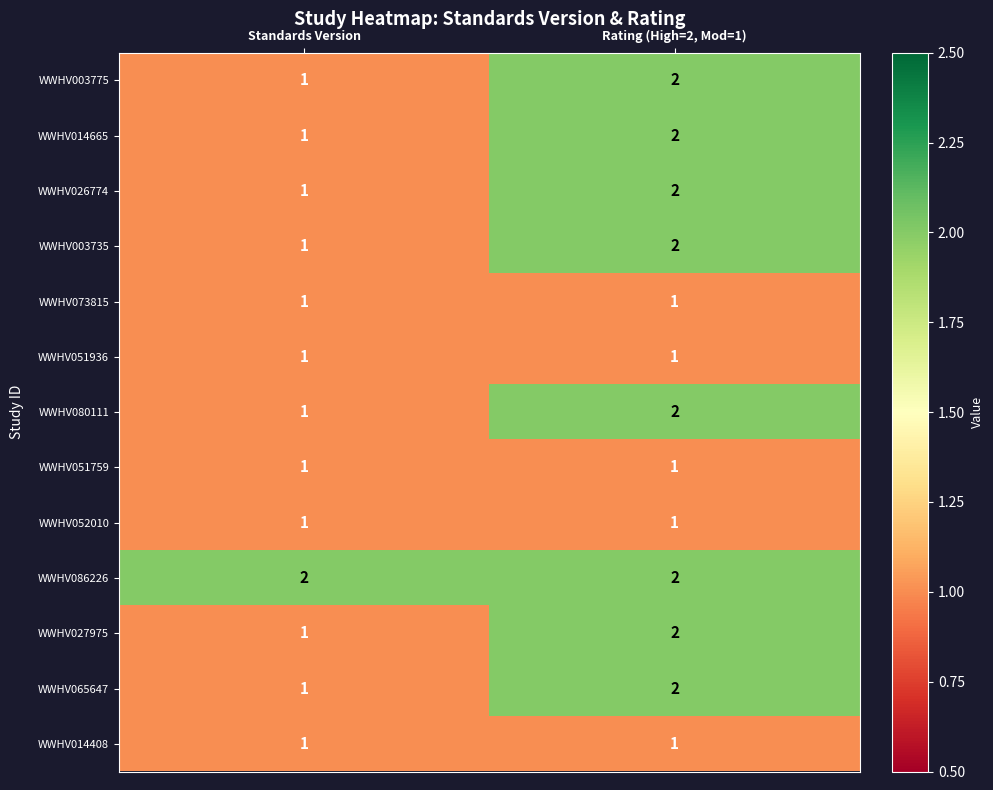

Is it true that WWHV003735 equals 1 at Standards Version?

True